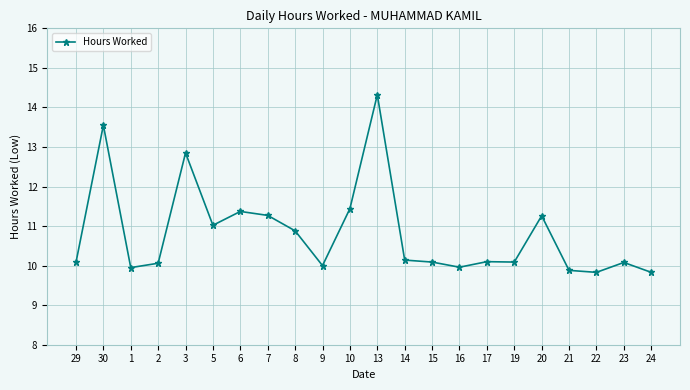

Where does the data first go above 10?

29